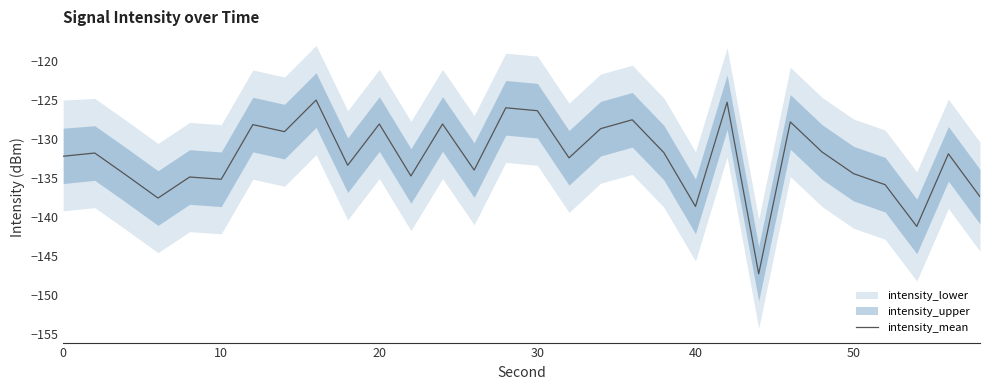

How many lines are shown in the chart?

1